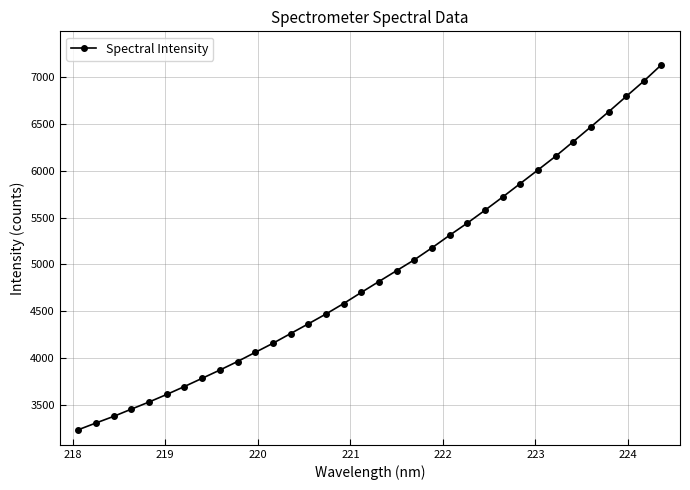

Does the chart display data point markers on the line(s)?

Yes